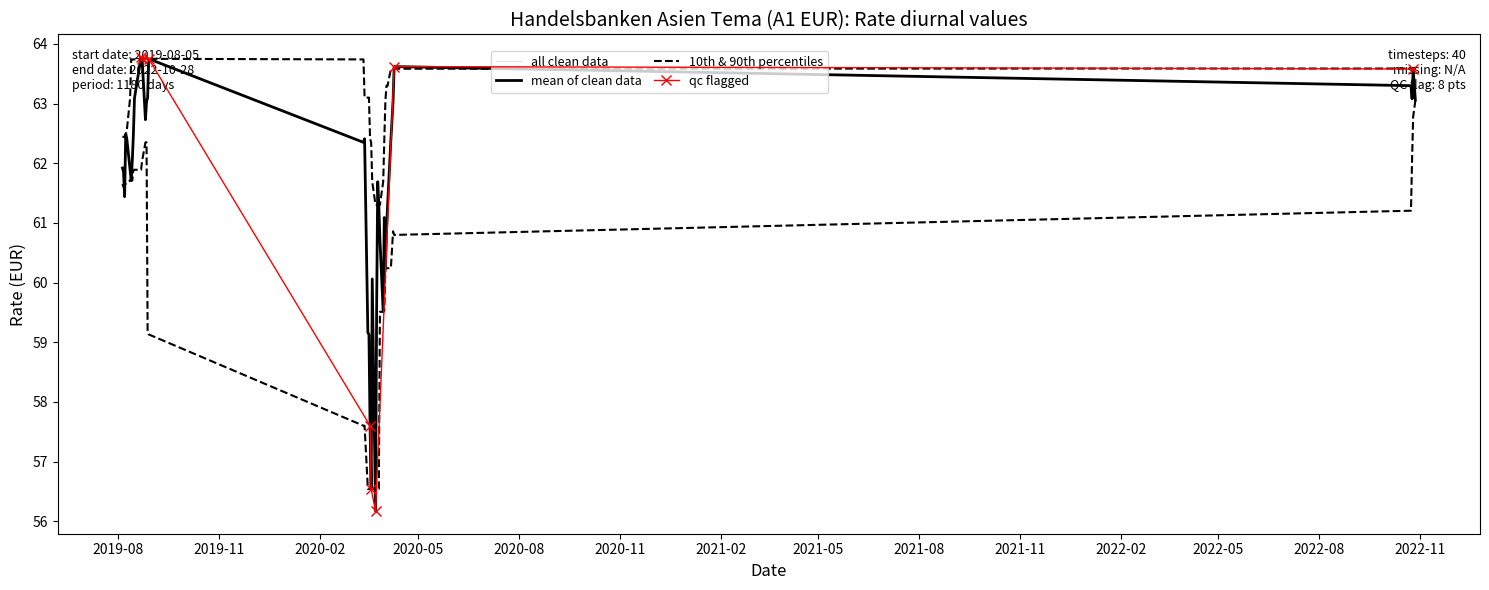

Does the chart have visible grid lines?

No